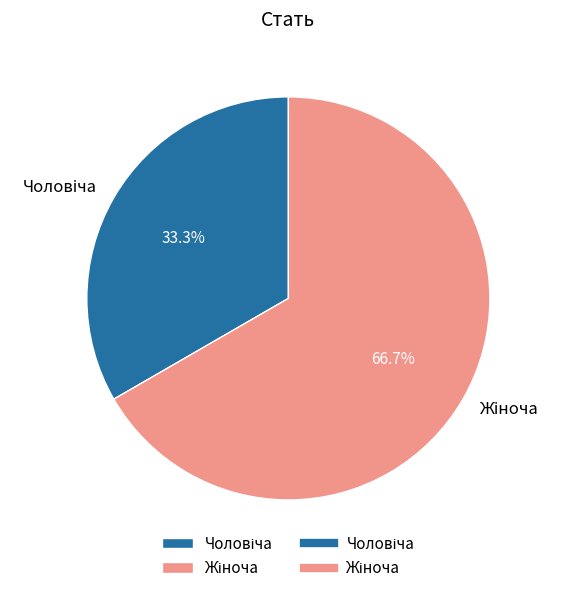

Is there a majority slice in this chart?

Yes